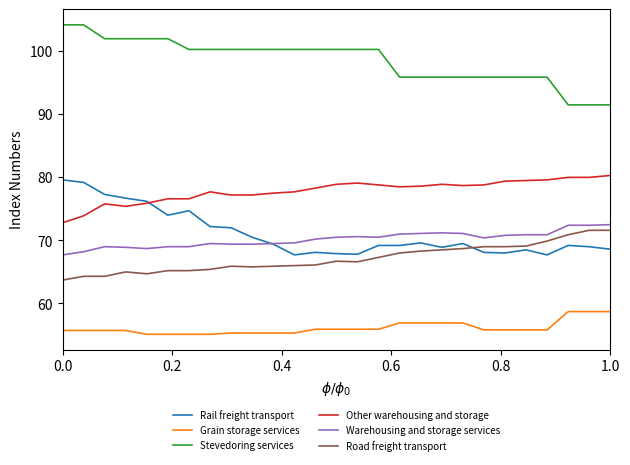

Rank the series by their maximum value, from lowest to highest.

Grain storage services, Road freight transport, Warehousing and storage services, Rail freight transport, Other warehousing and storage, Stevedoring services